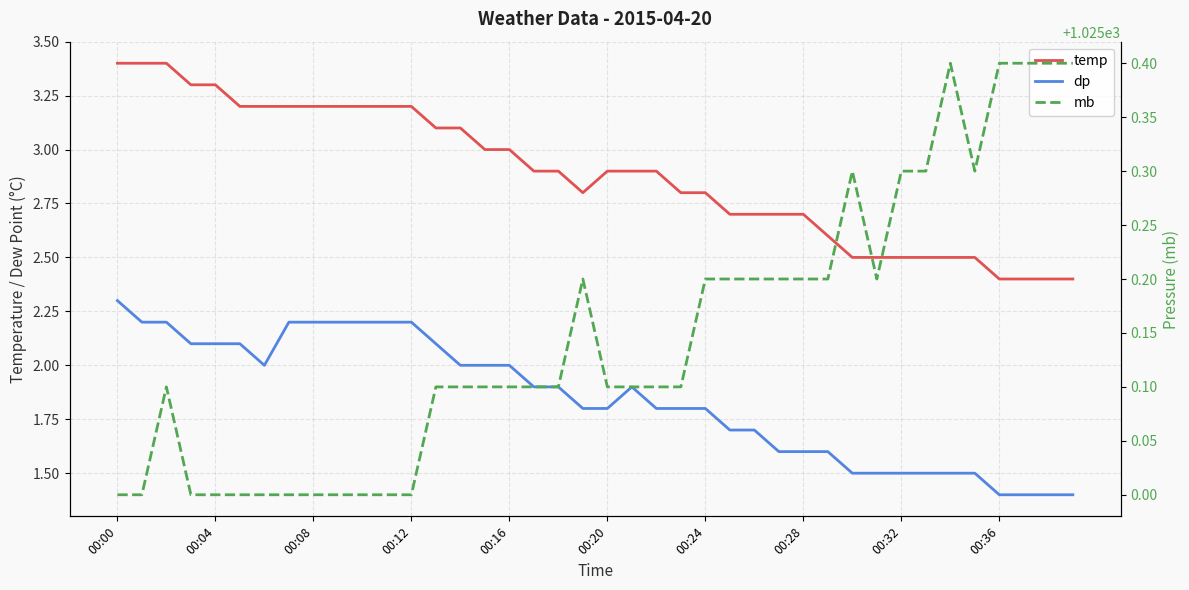

How many data points does each series have?

40